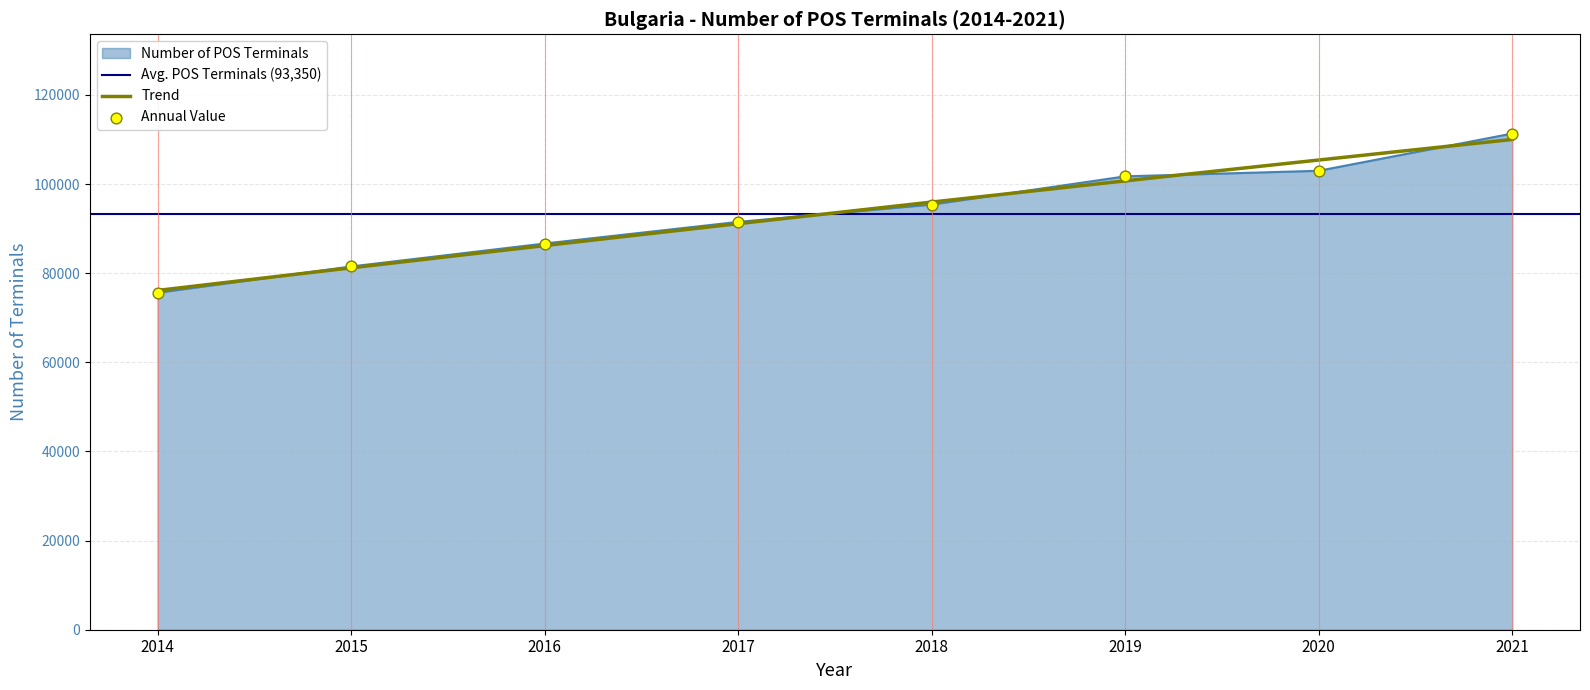

Between 2020 and 2014, which is larger?

2020